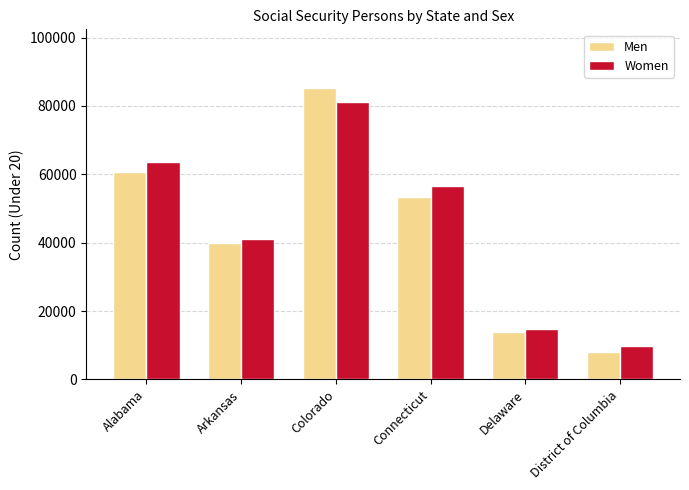

Reading left to right, list all the values displayed in this chart.

Men: 60774	39935	85328	53290	13853	8047
Women: 63602	41073	81092	56454	14770	9880